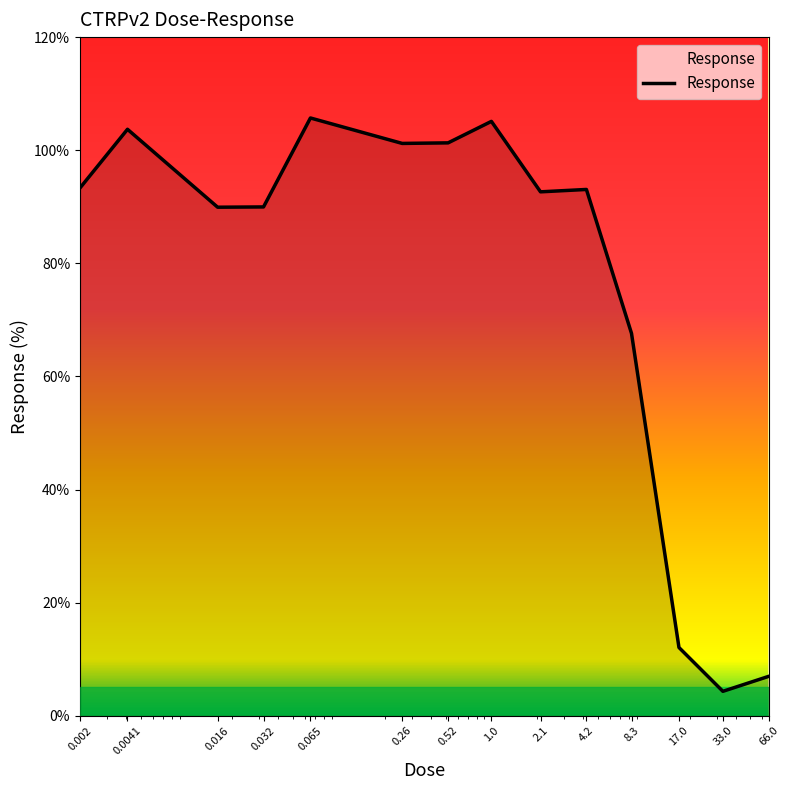

What is the greatest value displayed?

105.7